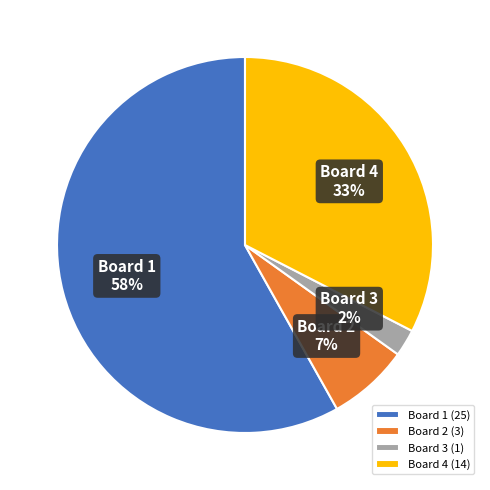

The Board 4 slice represents 33% of the pie. True or false?

True